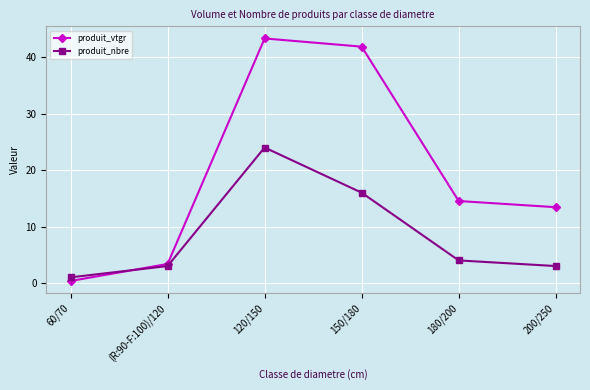

How many lines are shown in the chart?

2